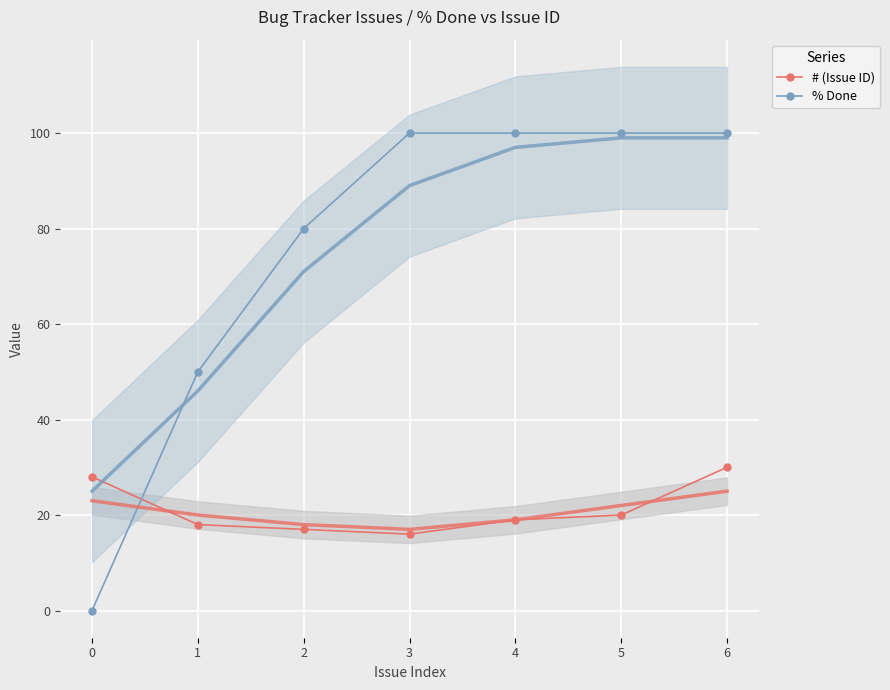

True or false: % Done has a value of 100 at 6.

True